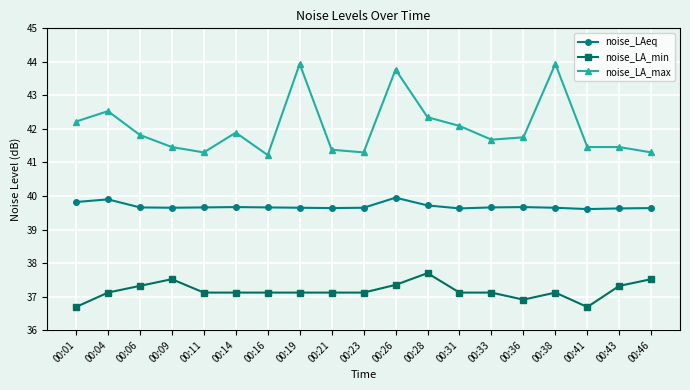

What is the total value across all series at 00:38?

120.7